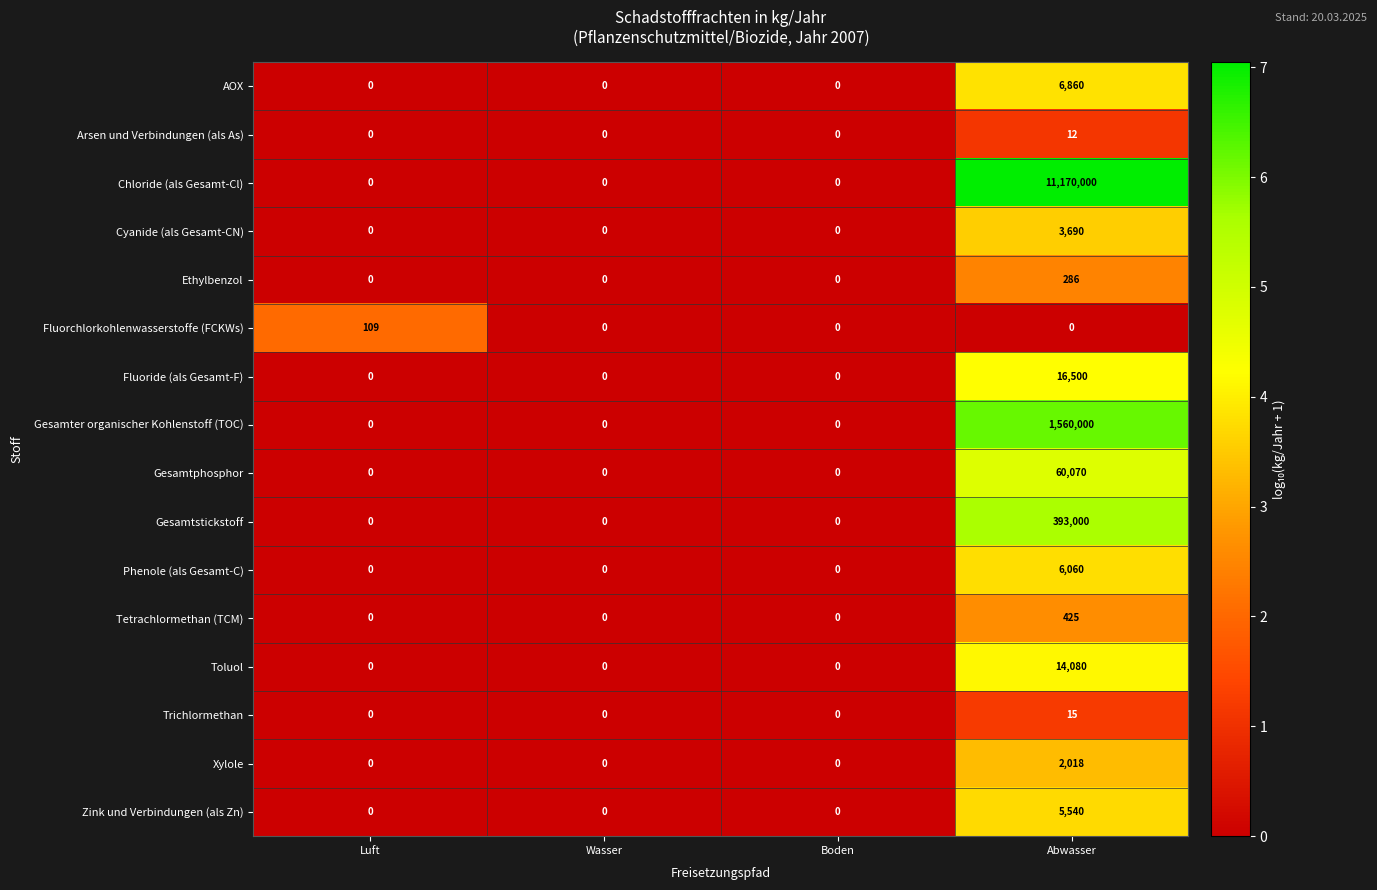

Which category has the highest value across all series?

Abwasser